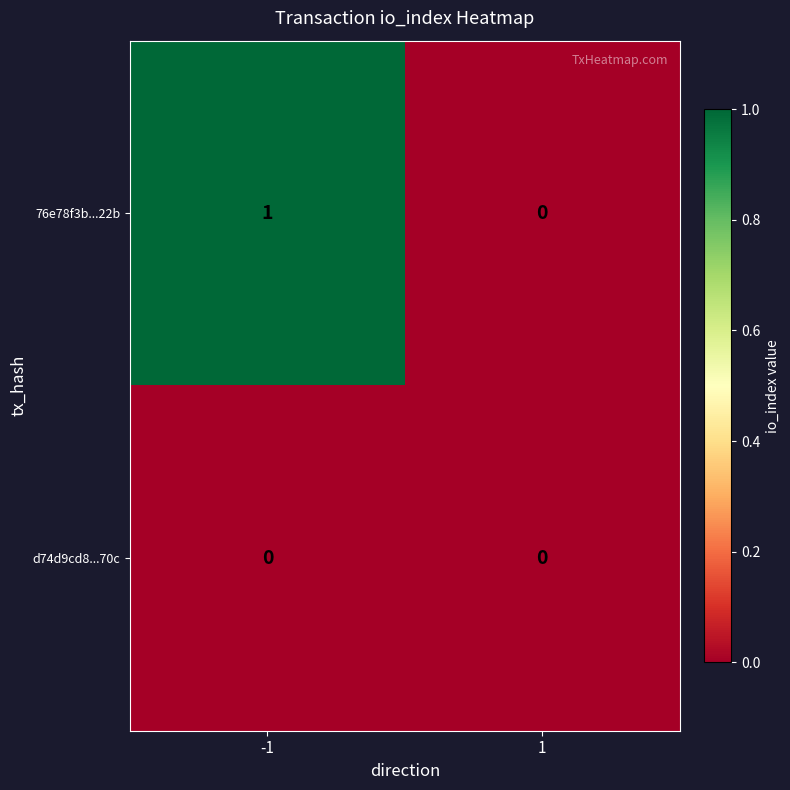

Which series has the largest total across all categories?

76e78f3b...22b